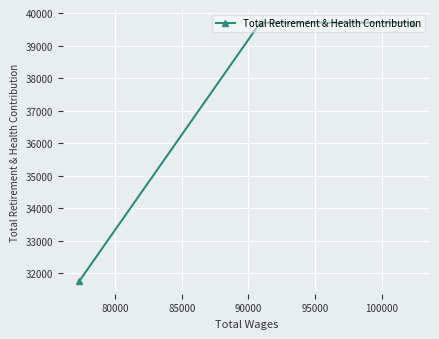

What is the minimum value shown in the chart?

31767